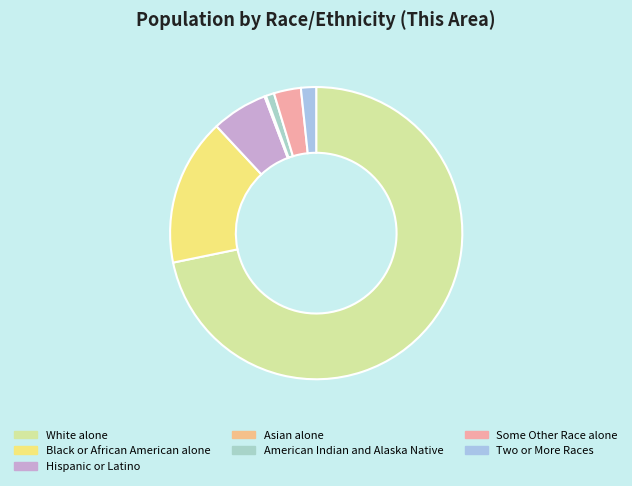

Between Hispanic or Latino and Asian alone, which is larger?

Hispanic or Latino